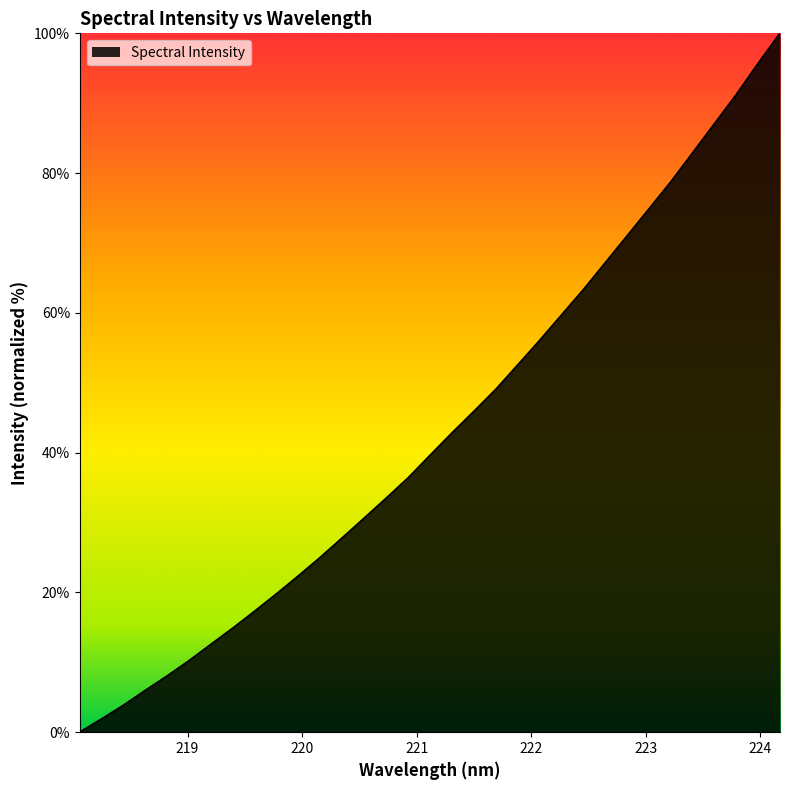

What is the maximum value shown in the chart?

100.0